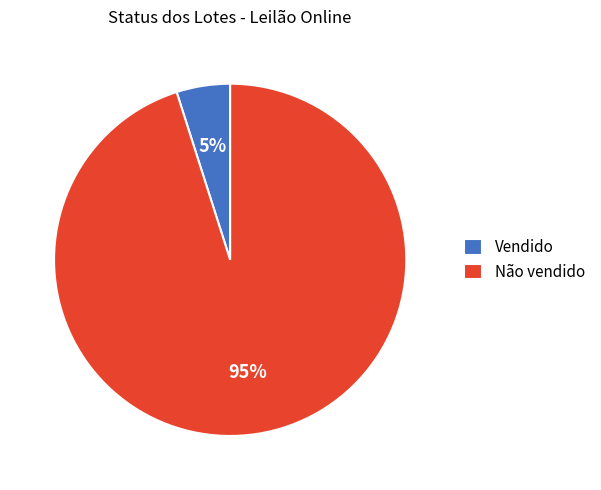

Which slice represents more than half of the pie?

Não vendido